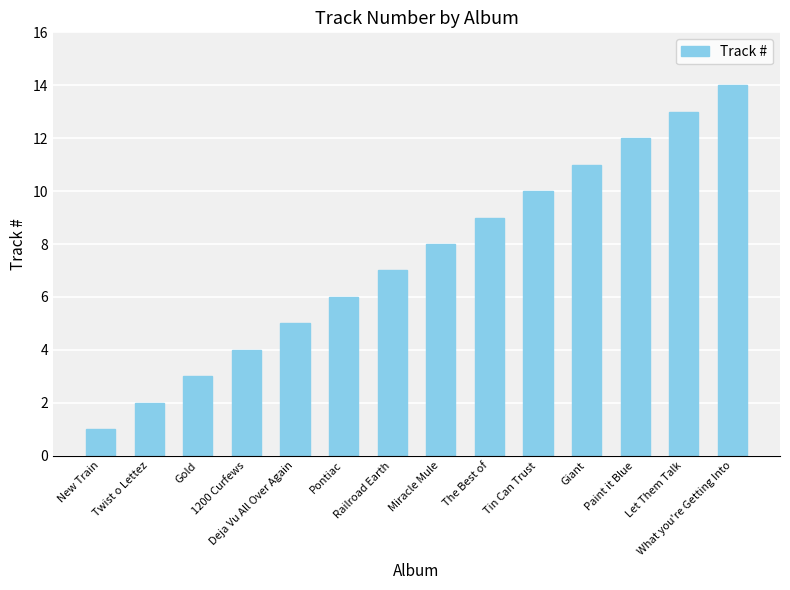

Which label corresponds to the smallest value in the chart?

New Train